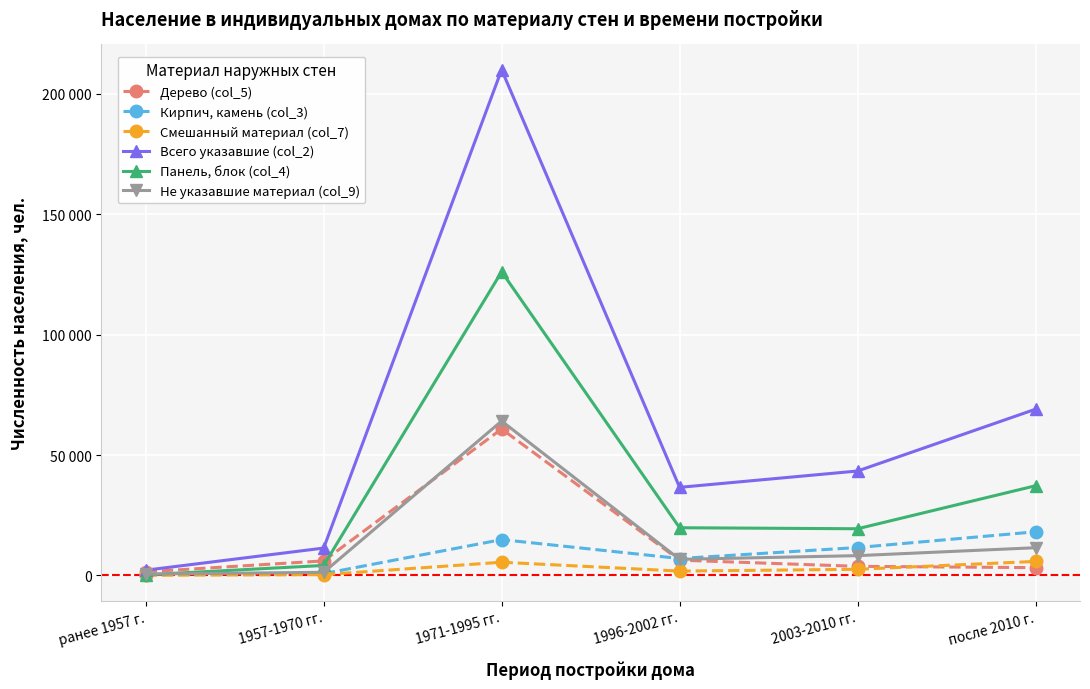

What are all the series names shown in the legend?

Дерево (col_5), Кирпич, камень (col_3), Смешанный материал (col_7), Всего указавшие (col_2), Панель, блок (col_4), Не указавшие материал (col_9)